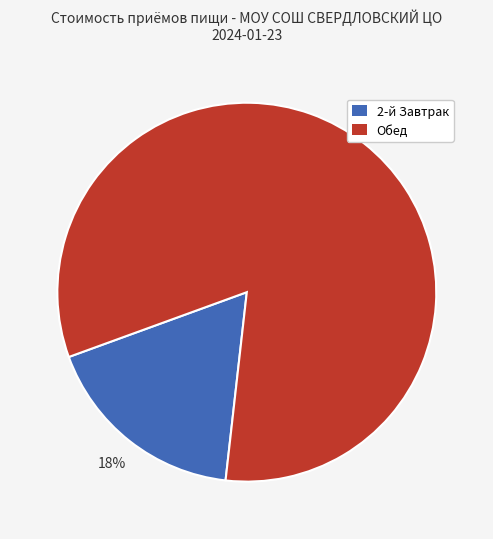

To the nearest percent, what is the average slice percentage?

50%